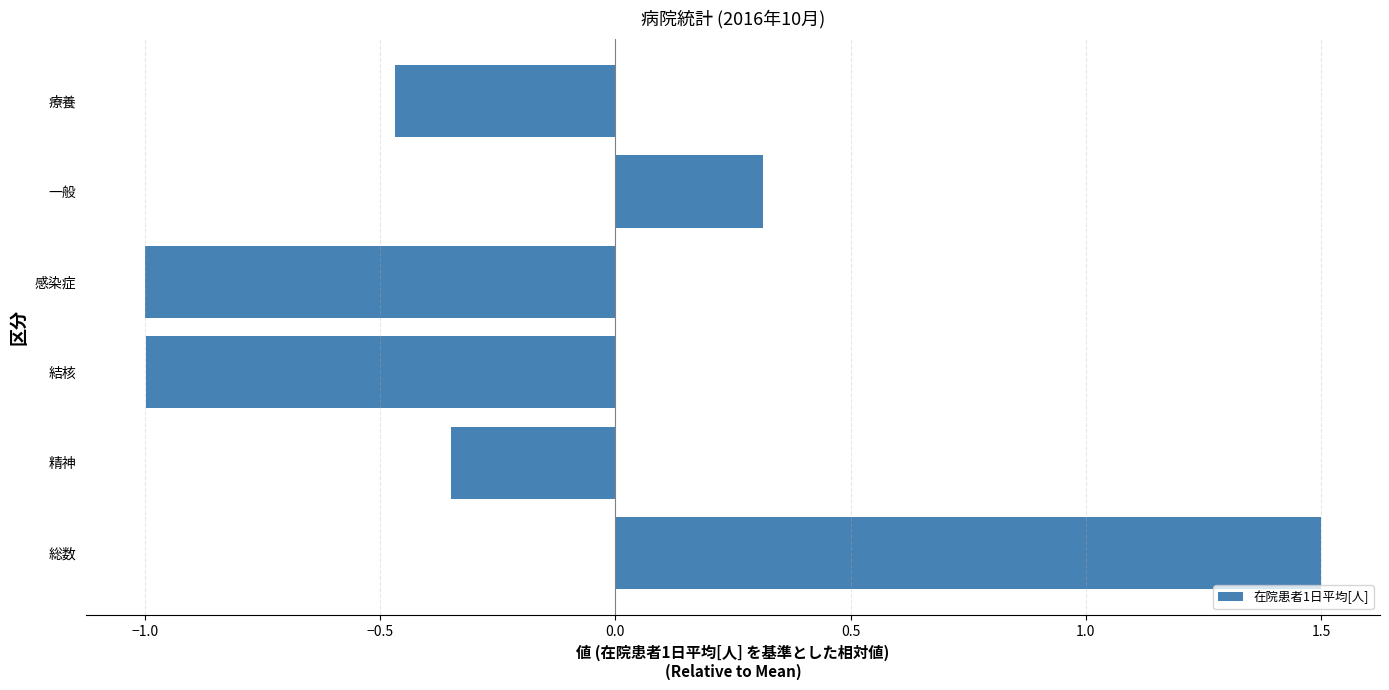

Which has a higher value, 結核 or 総数?

総数